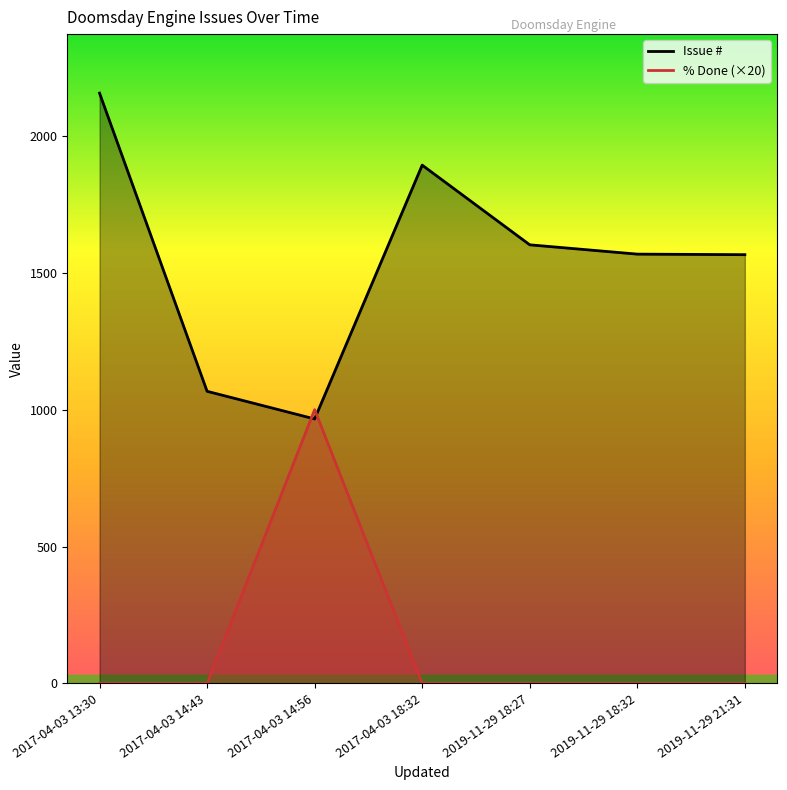

At which category does Issue # reach its first local peak?

2017-04-03 18:32